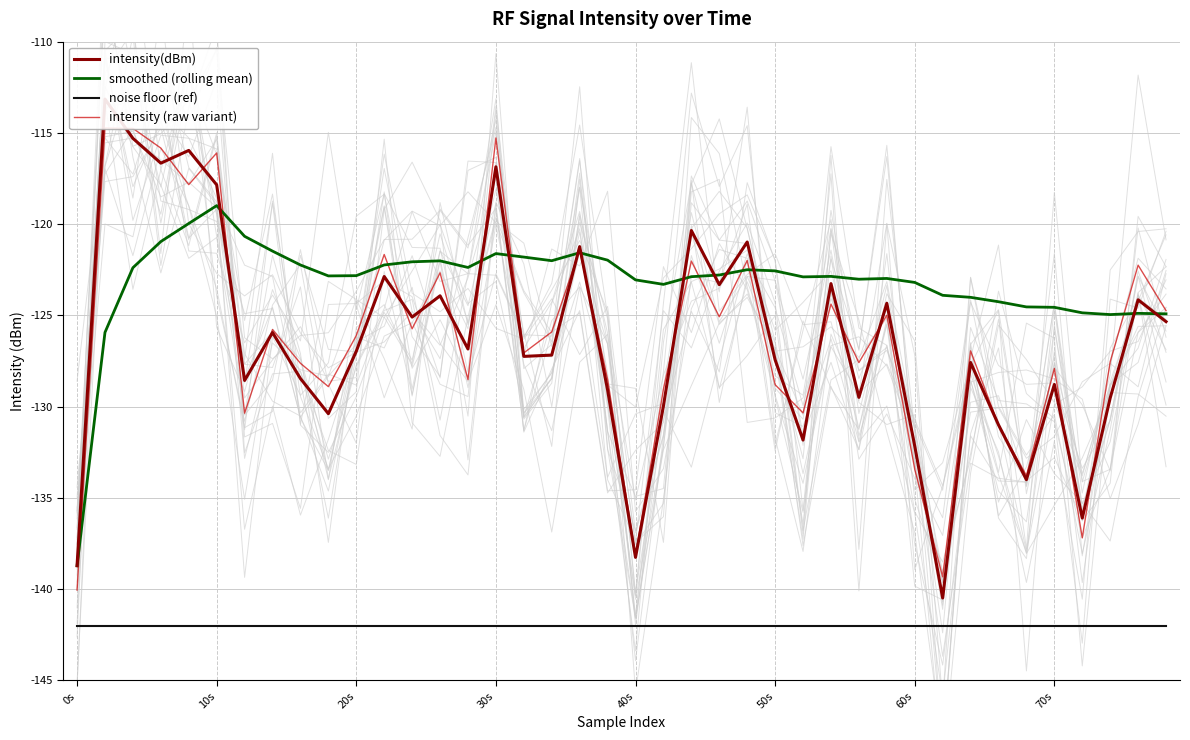

True or false: intensity(dBm) and noise floor (ref) cross at least once.

False